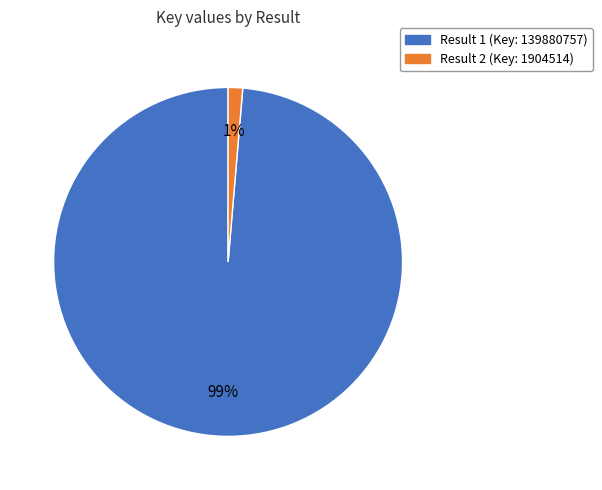

Which slice is the smallest?

Result 2